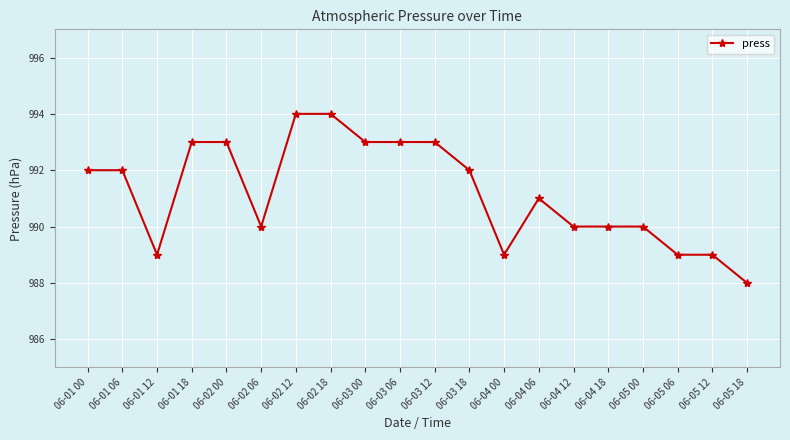

What is the difference between the values at 06-02 00 and 06-02 18?

1